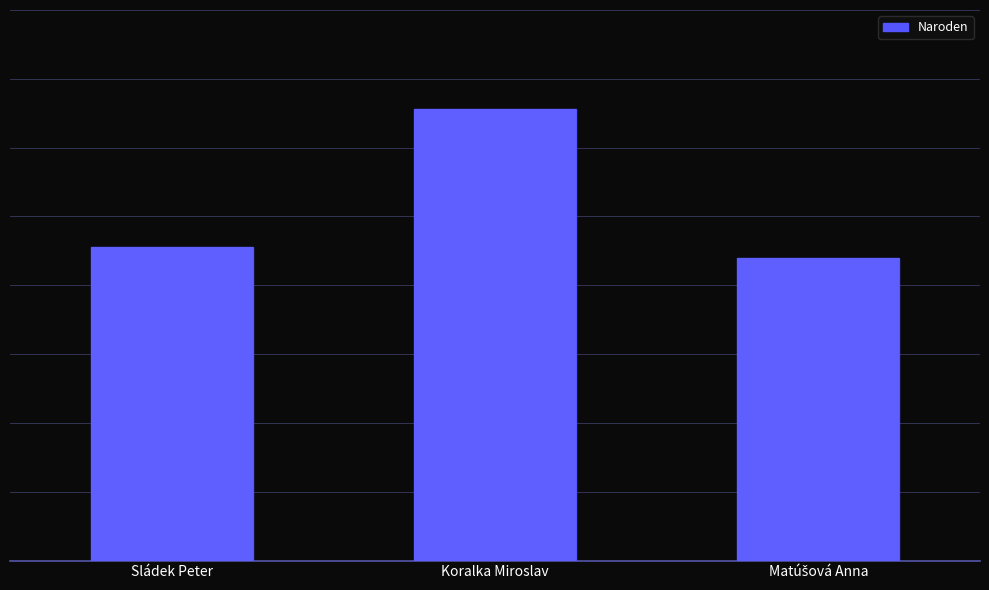

Rank the categories by value from highest to lowest.

Koralka Miroslav, Sládek Peter, Matúšová Anna